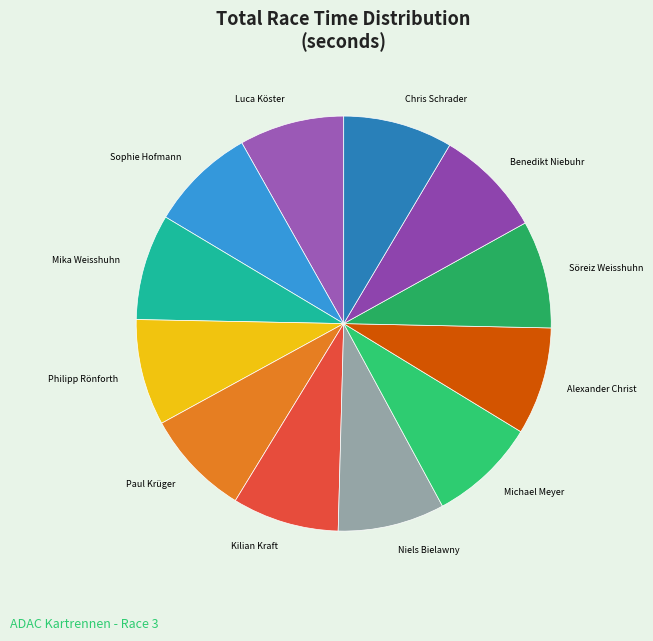

Does Kilian Kraft account for over 50% of the chart?

No